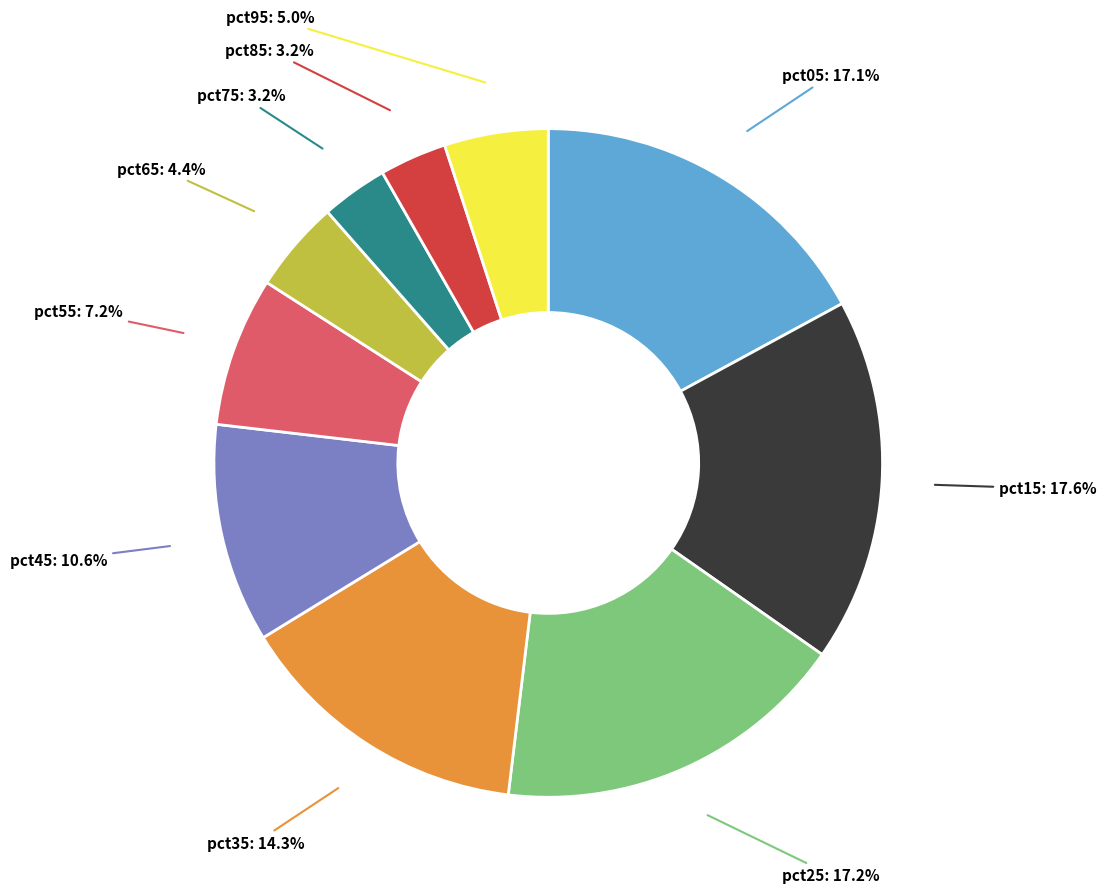

Count the number of slices in the pie.

10